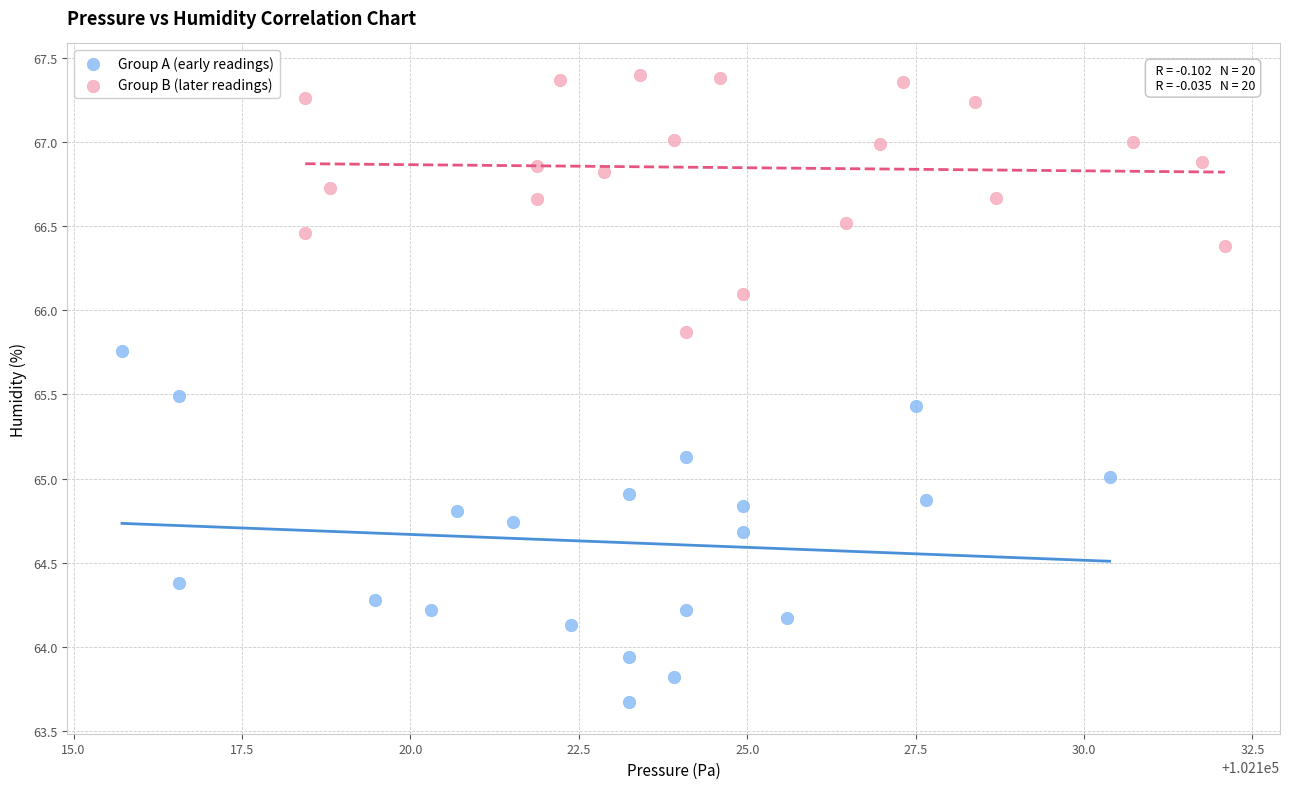

Which series has the largest Y range (max minus min)?

Group A (early readings)